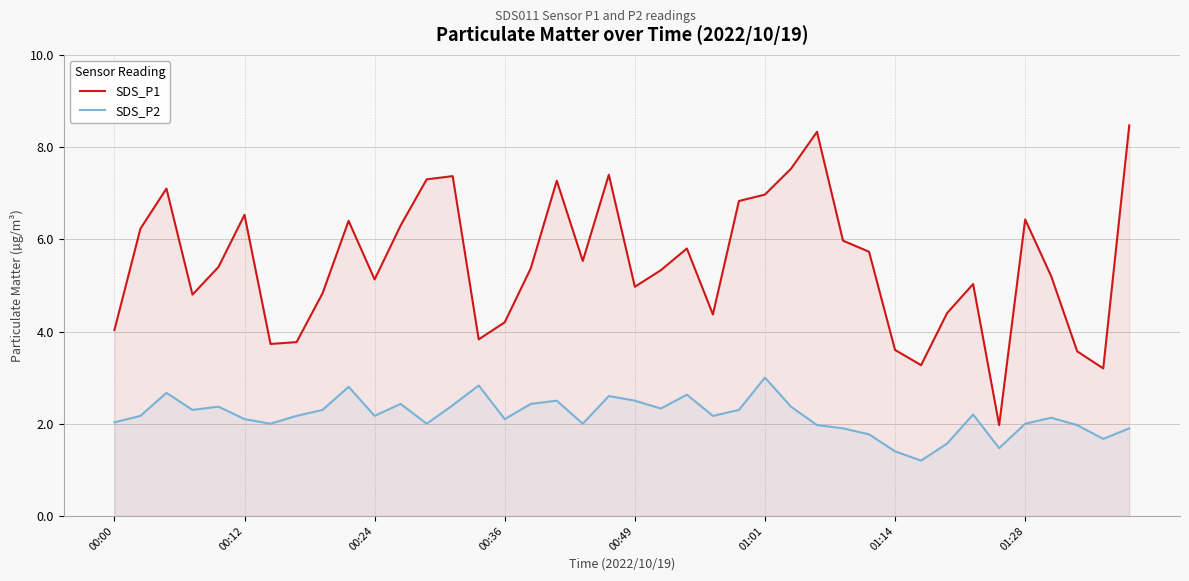

List the series in order of their overall mean, highest first.

SDS_P1, SDS_P2